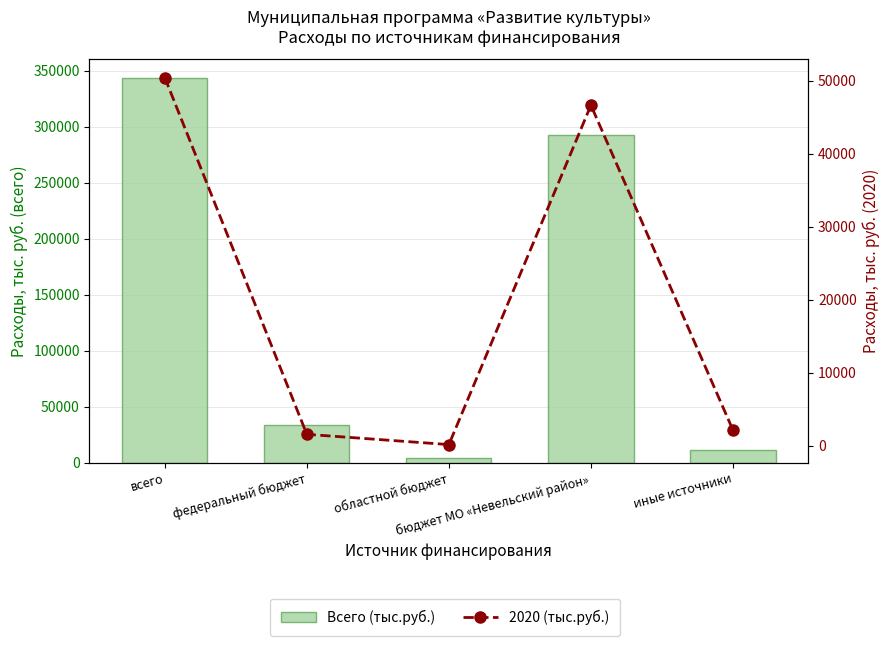

At which label does Всего (тыс.руб.) first exceed 33850?

всего